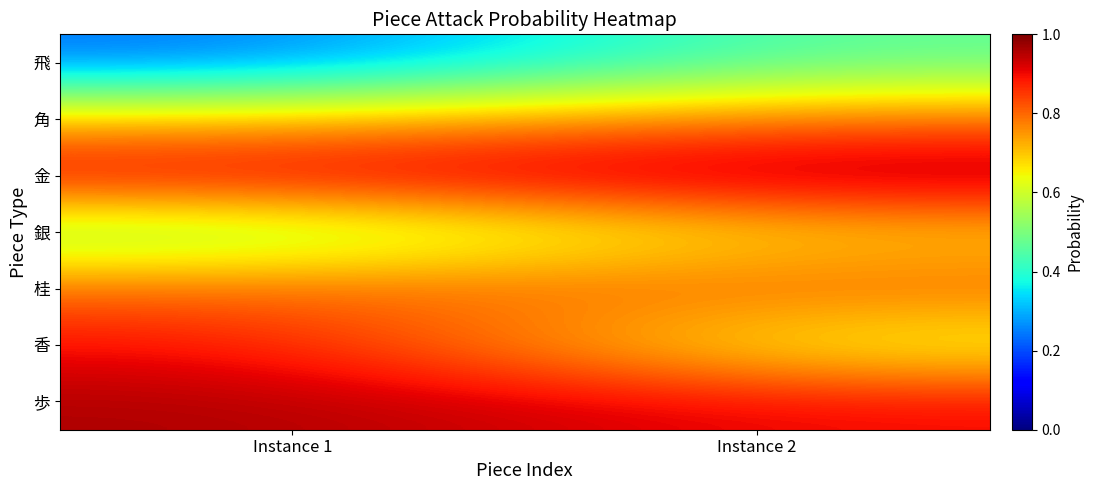

What is the spread (max minus min) of values at Instance 2?

0.5